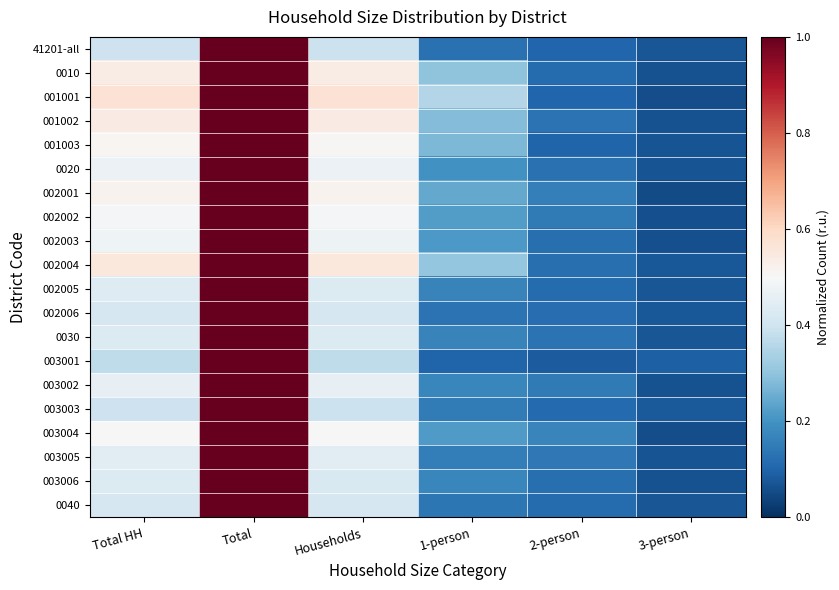

Reading left to right, what are all the values shown in this chart?

41201-all: Total HH=0.4	Total=1.0	Households=0.4	1-person=0.1	2-person=0.1	3-person=0.1
0010: Total HH=0.5	Total=1.0	Households=0.5	1-person=0.3	2-person=0.1	3-person=0.1
001001: Total HH=0.6	Total=1.0	Households=0.6	1-person=0.4	2-person=0.1	3-person=0.1
001002: Total HH=0.5	Total=1.0	Households=0.5	1-person=0.3	2-person=0.1	3-person=0.1
001003: Total HH=0.5	Total=1.0	Households=0.5	1-person=0.3	2-person=0.1	3-person=0.1
0020: Total HH=0.5	Total=1.0	Households=0.5	1-person=0.2	2-person=0.1	3-person=0.1
002001: Total HH=0.5	Total=1.0	Households=0.5	1-person=0.2	2-person=0.2	3-person=0.1
002002: Total HH=0.5	Total=1.0	Households=0.5	1-person=0.2	2-person=0.1	3-person=0.1
002003: Total HH=0.5	Total=1.0	Households=0.5	1-person=0.2	2-person=0.1	3-person=0.1
002004: Total HH=0.6	Total=1.0	Households=0.6	1-person=0.3	2-person=0.1	3-person=0.1
002005: Total HH=0.4	Total=1.0	Households=0.4	1-person=0.2	2-person=0.1	3-person=0.1
002006: Total HH=0.4	Total=1.0	Households=0.4	1-person=0.1	2-person=0.1	3-person=0.1
0030: Total HH=0.4	Total=1.0	Households=0.4	1-person=0.2	2-person=0.1	3-person=0.1
003001: Total HH=0.4	Total=1.0	Households=0.4	1-person=0.1	2-person=0.1	3-person=0.1
003002: Total HH=0.5	Total=1.0	Households=0.5	1-person=0.2	2-person=0.1	3-person=0.1
003003: Total HH=0.4	Total=1.0	Households=0.4	1-person=0.2	2-person=0.1	3-person=0.1
003004: Total HH=0.5	Total=1.0	Households=0.5	1-person=0.2	2-person=0.2	3-person=0.1
003005: Total HH=0.4	Total=1.0	Households=0.4	1-person=0.2	2-person=0.1	3-person=0.1
003006: Total HH=0.4	Total=1.0	Households=0.4	1-person=0.2	2-person=0.1	3-person=0.1
0040: Total HH=0.4	Total=1.0	Households=0.4	1-person=0.1	2-person=0.1	3-person=0.1